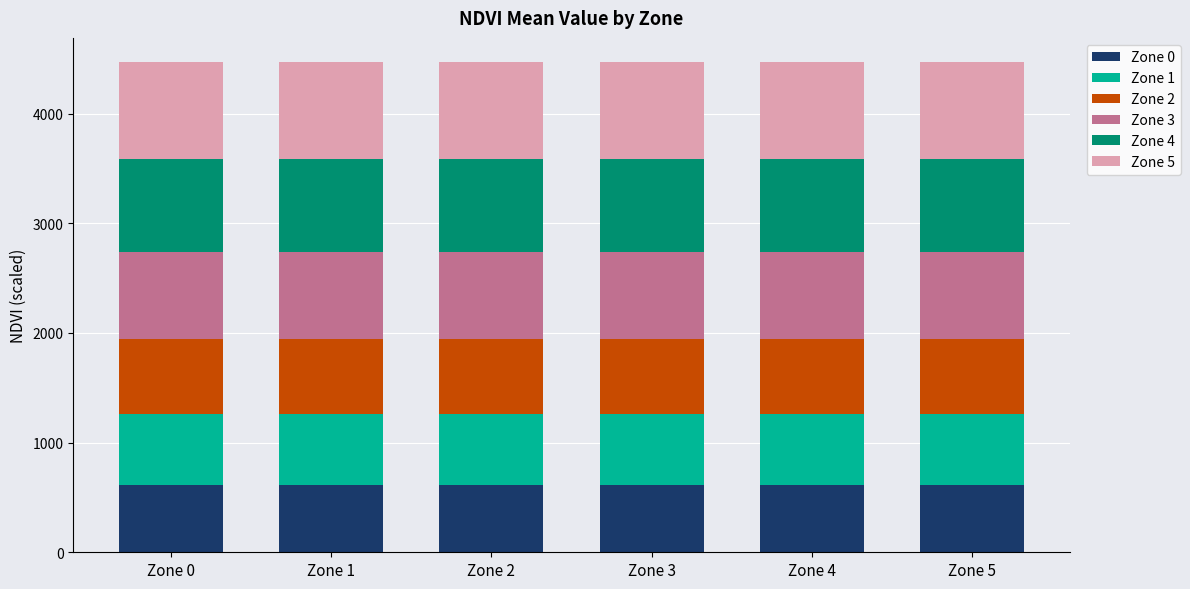

What is the total value across all series at Zone 3?

4467.3